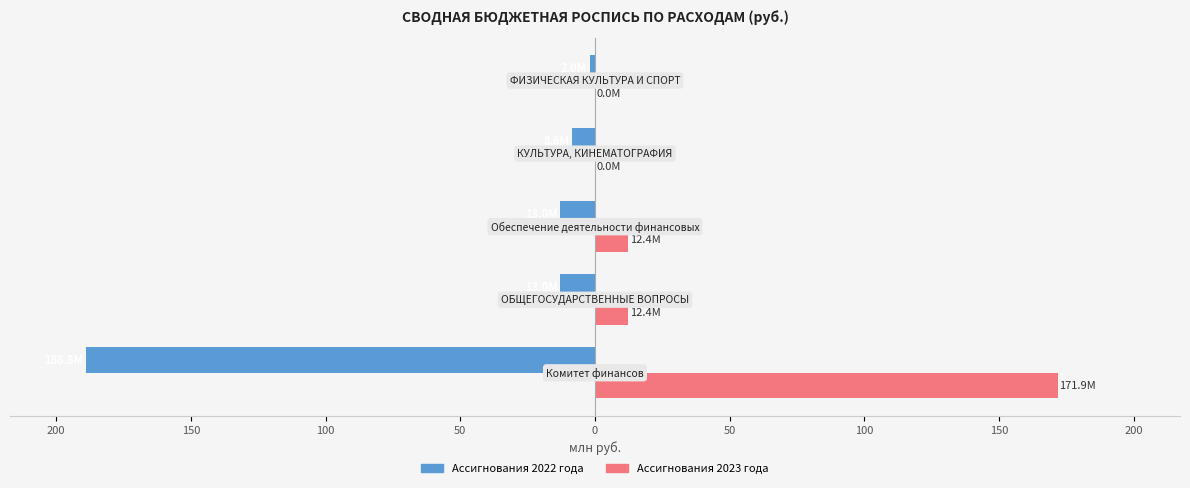

What are all the series names shown in the legend?

Ассигнования 2022 года, Ассигнования 2023 года